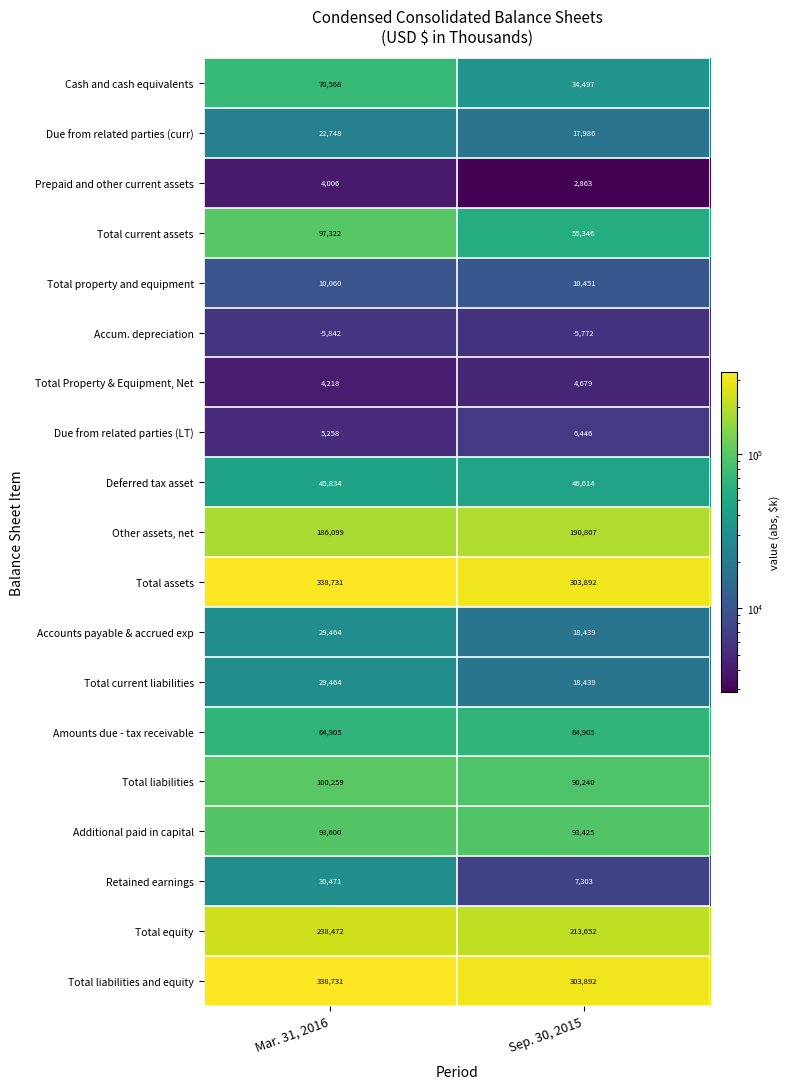

What is the sum of the Due from related parties (curr) values at Sep. 30, 2015 and Mar. 31, 2016?

40734